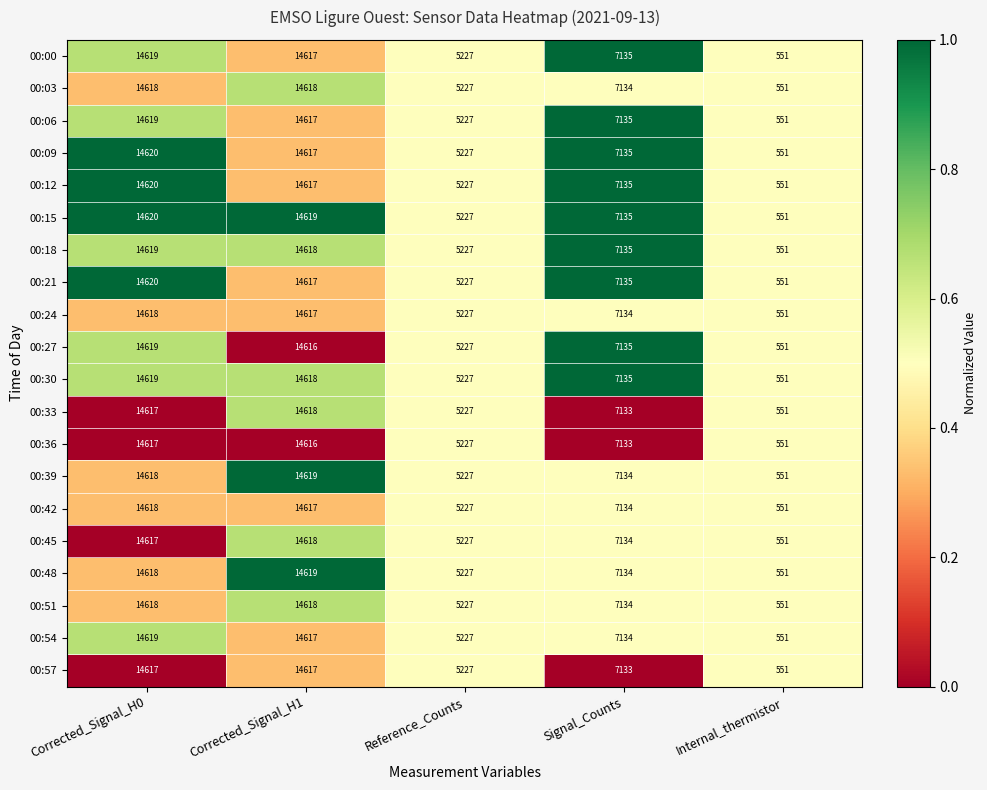

Where is 00:36 nearest to the value 7584?

Signal_Counts